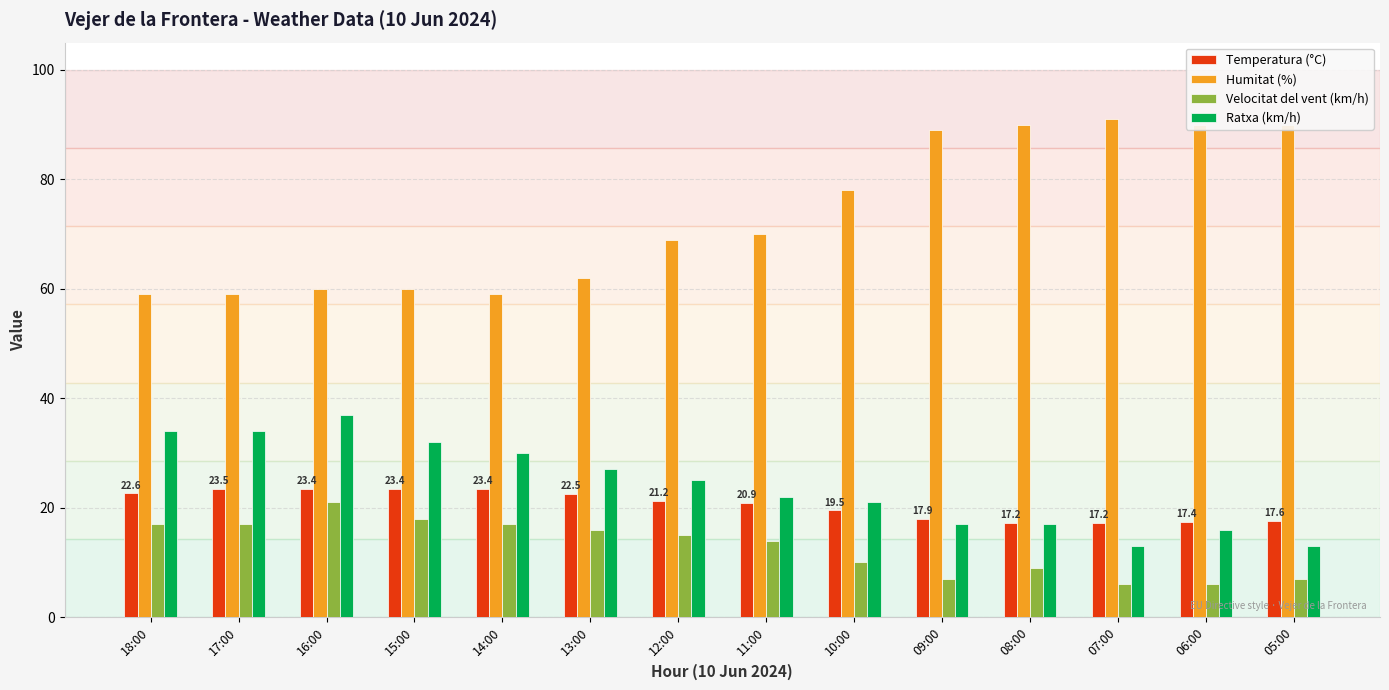

Is it true that Humitat (%) equals 59.0 at 18:00?

True